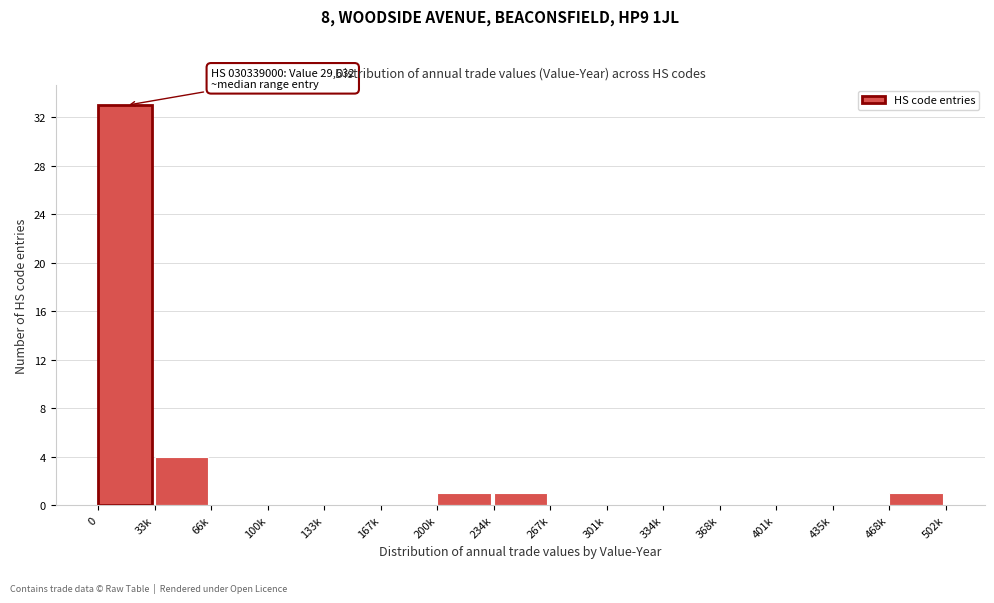

Reading left to right, transcribe all the data shown in this chart.

0=33	33k=4	66k=0	100k=0	133k=0	167k=0	200k=1	234k=1	267k=0	301k=0	334k=0	368k=0	401k=0	435k=0	468k=1